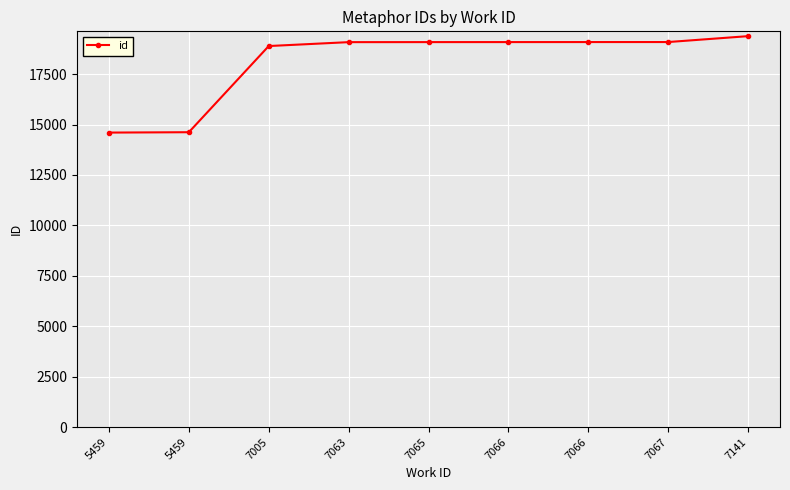

What is the value of the 5th point from the left?

19087